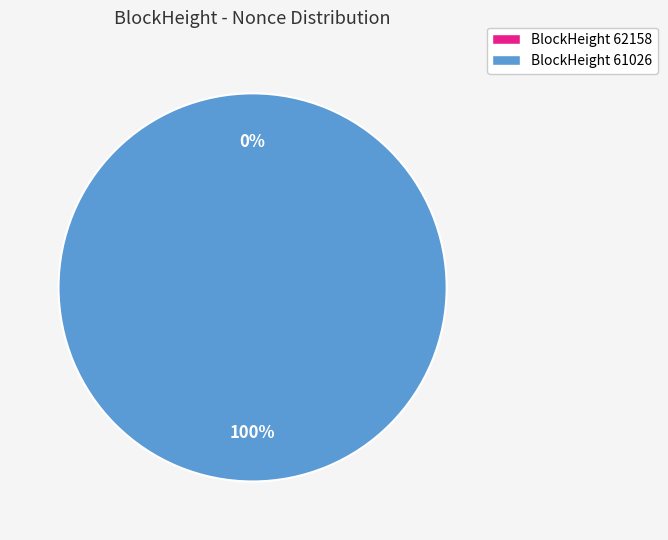

The 62158 slice represents 0% of the pie. True or false?

True